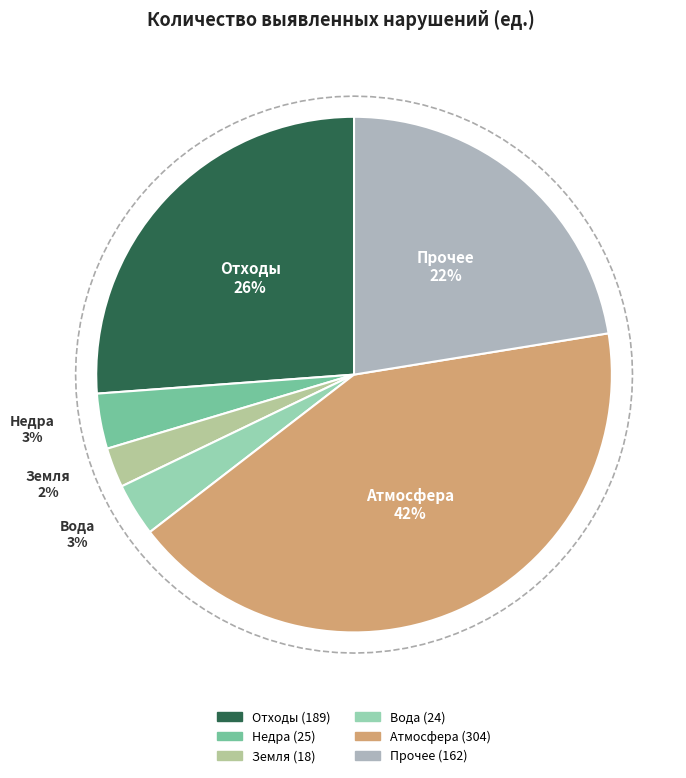

Count the number of slices in the pie.

6